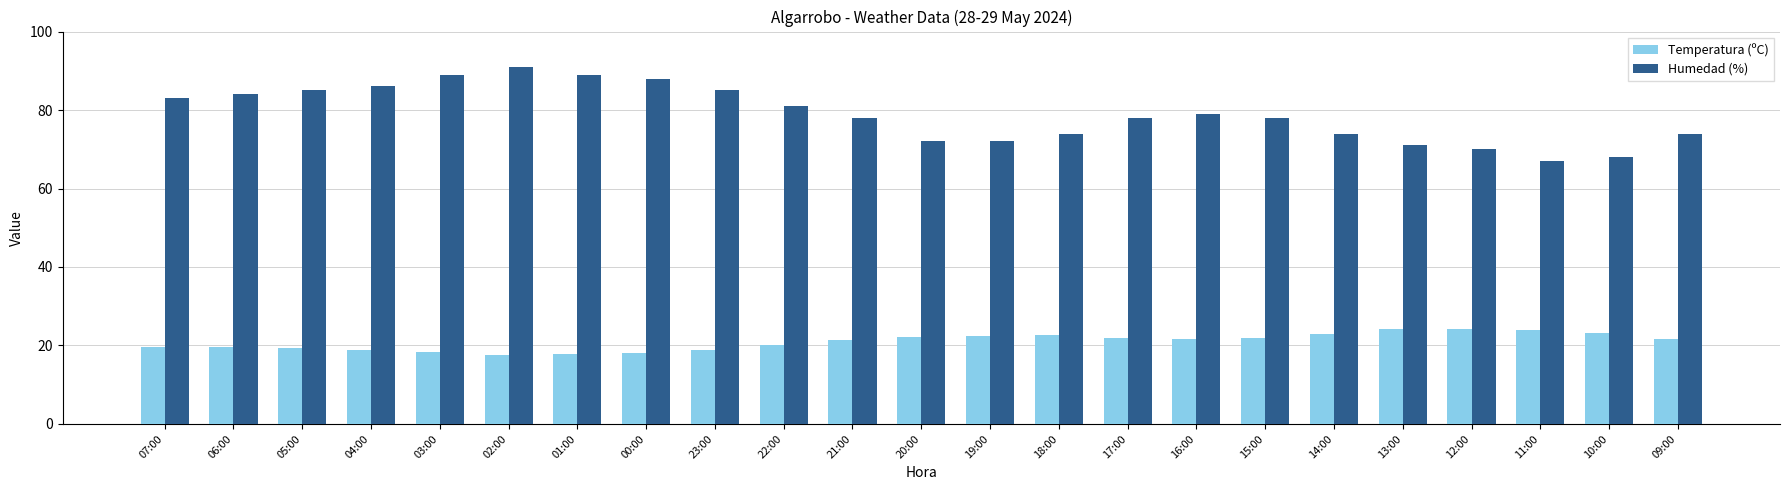

True or false: Temperatura (ºC) has a value of 8.0 at 03:00.

False